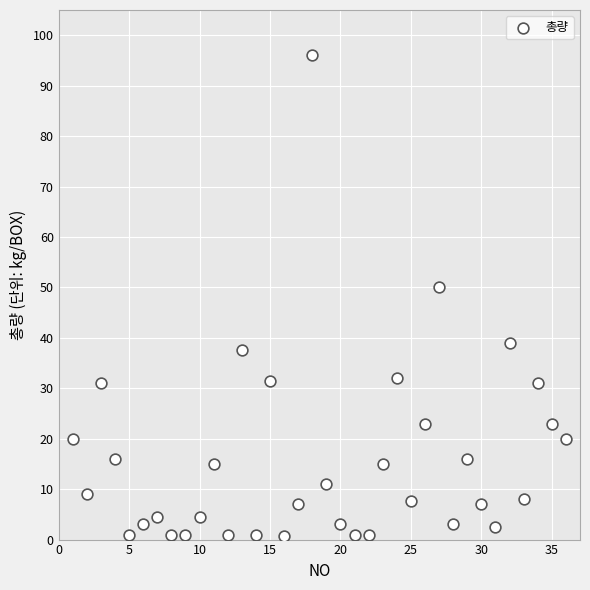

What is the range of Y values (max minus min)?

95.2